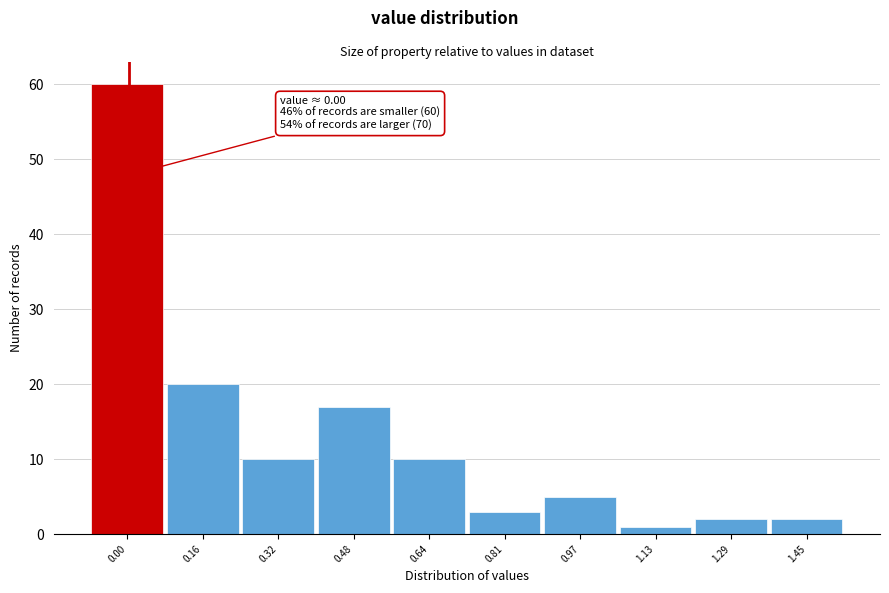

Reading left to right, what are all the values shown in this chart?

0.00=60	0.16=20	0.32=10	0.48=17	0.64=10	0.81=3	0.97=5	1.13=1	1.29=2	1.45=2